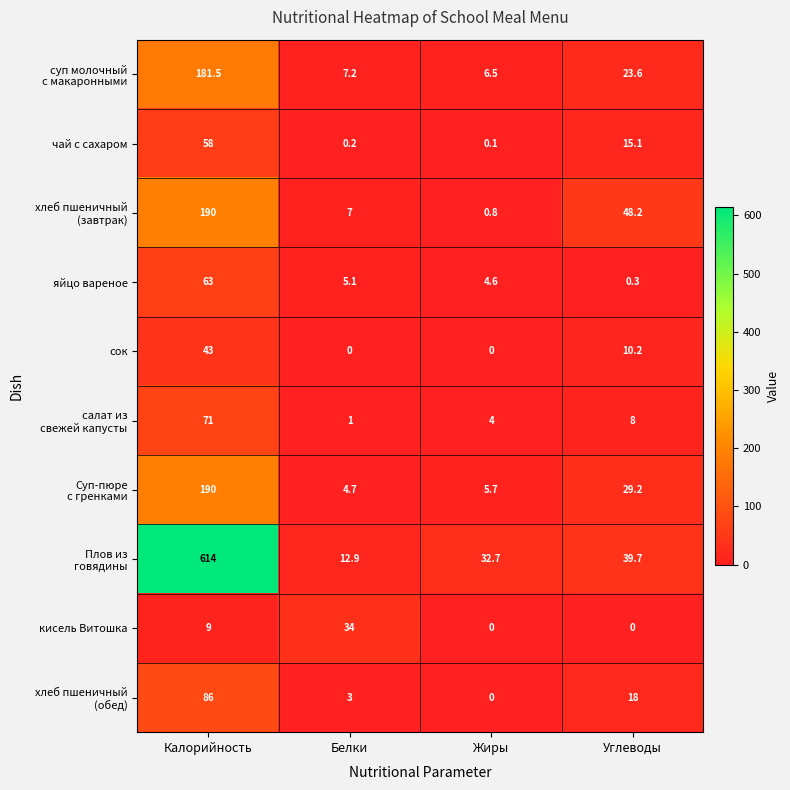

What is the total value across all series at Белки?

75.1